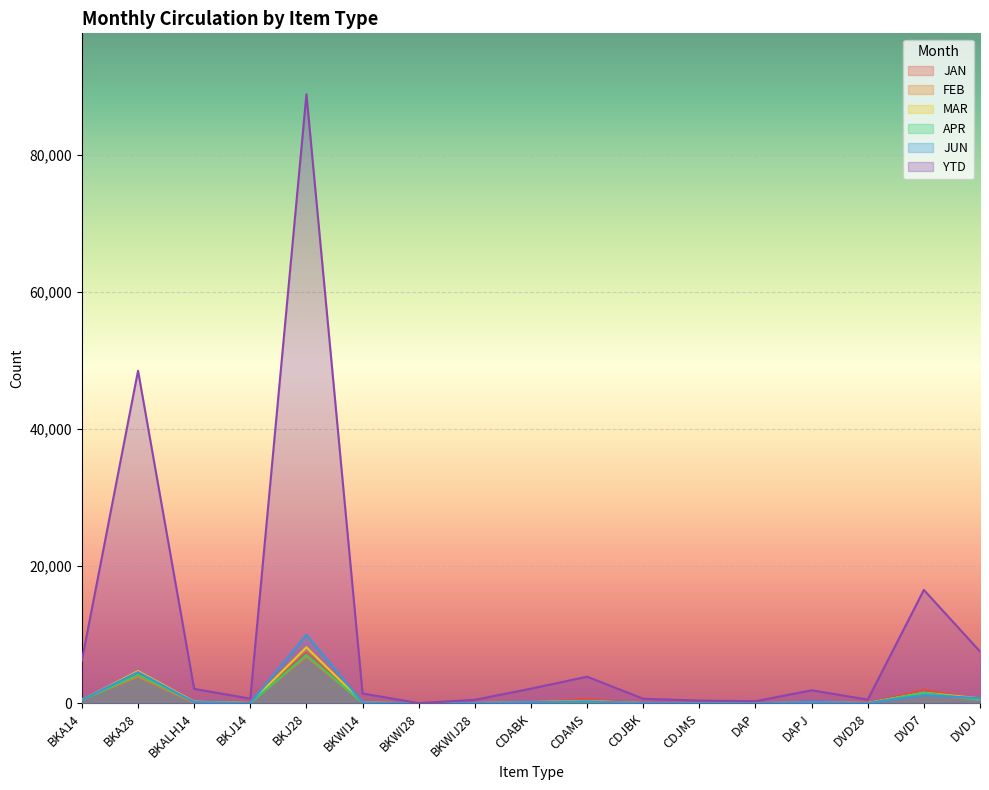

What is the total value across all series at CDABK?

3090